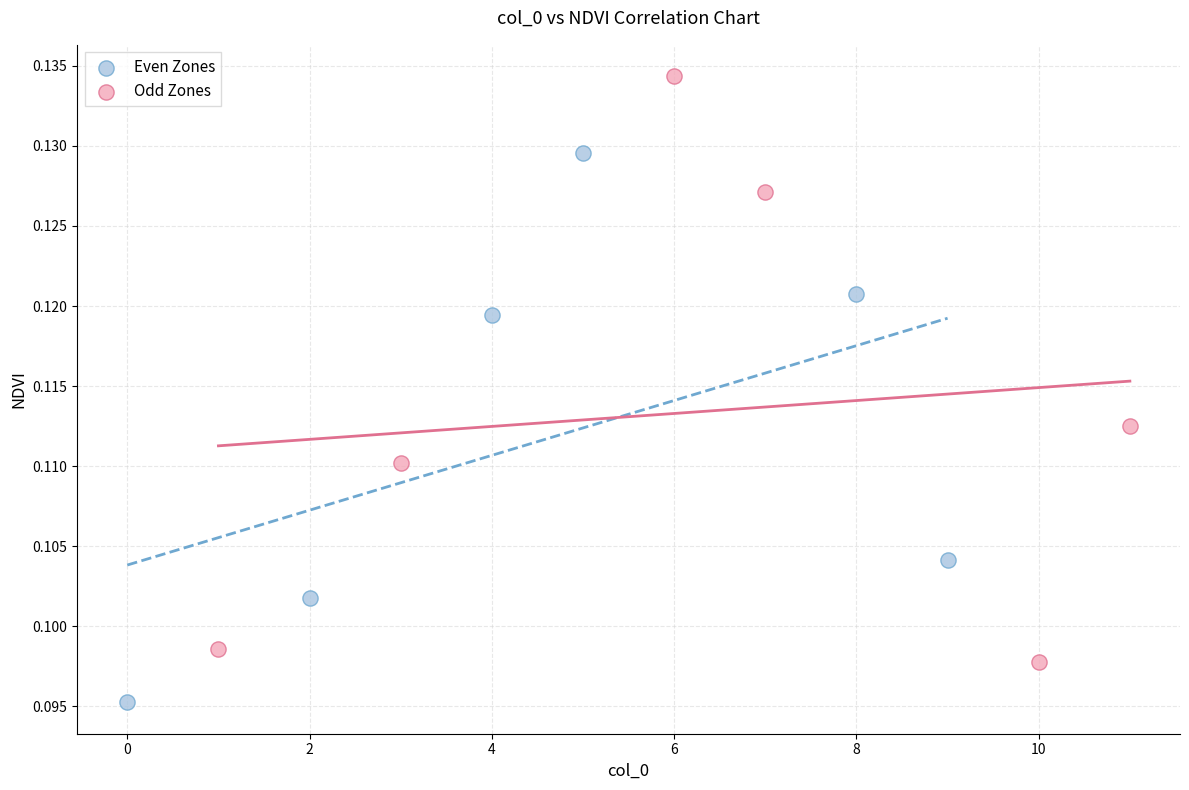

Which series has the largest Y range (max minus min)?

Odd Zones